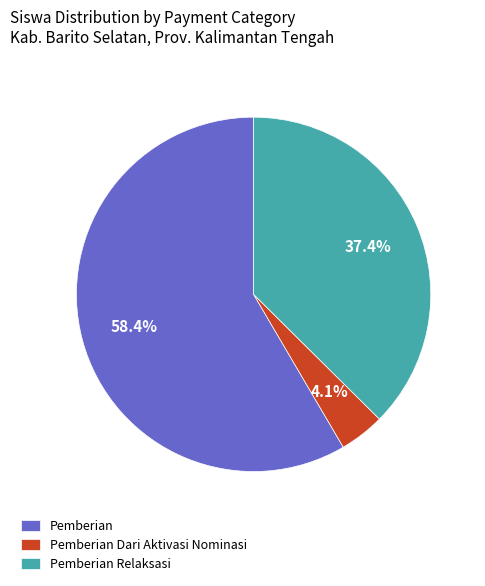

Rank the categories by value from lowest to highest.

Pemberian Dari Aktivasi Nominasi, Pemberian Relaksasi, Pemberian